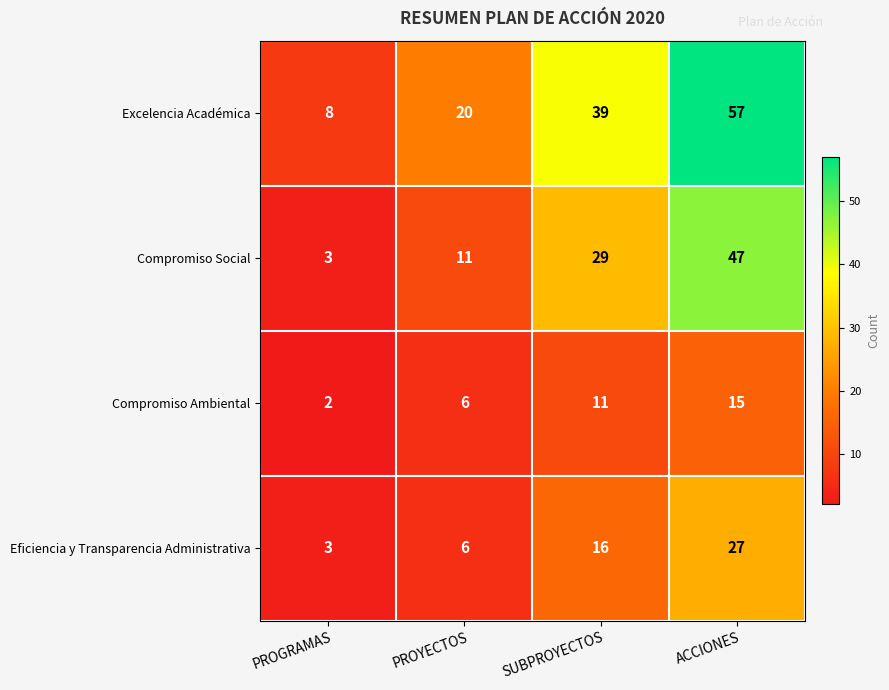

What is the minimum value shown in the chart?

2